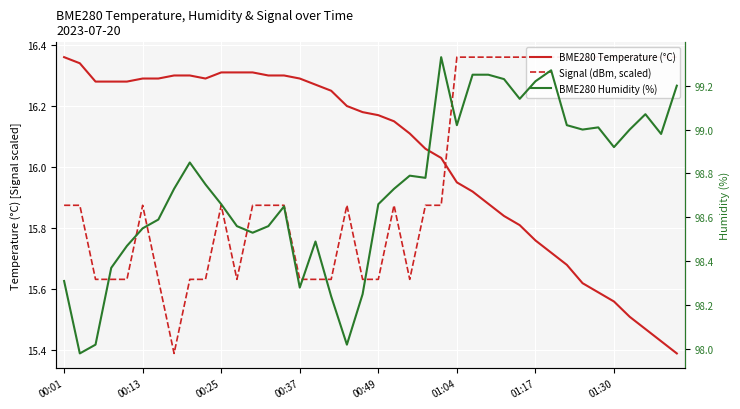

Read the Signal (dBm, scaled) value at 22.

15.6